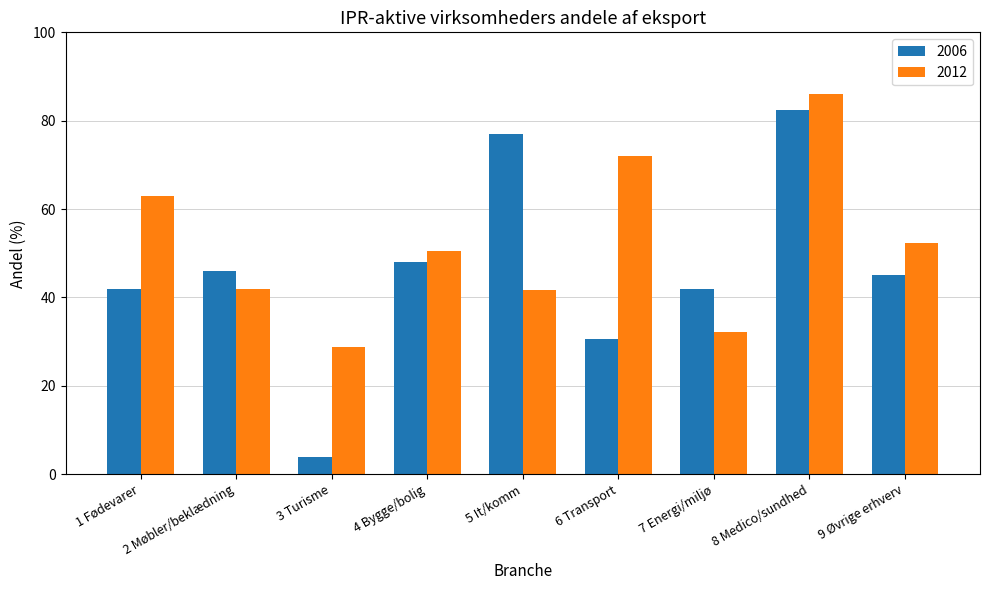

Which category has the highest value across all series?

8 Medico/sundhed